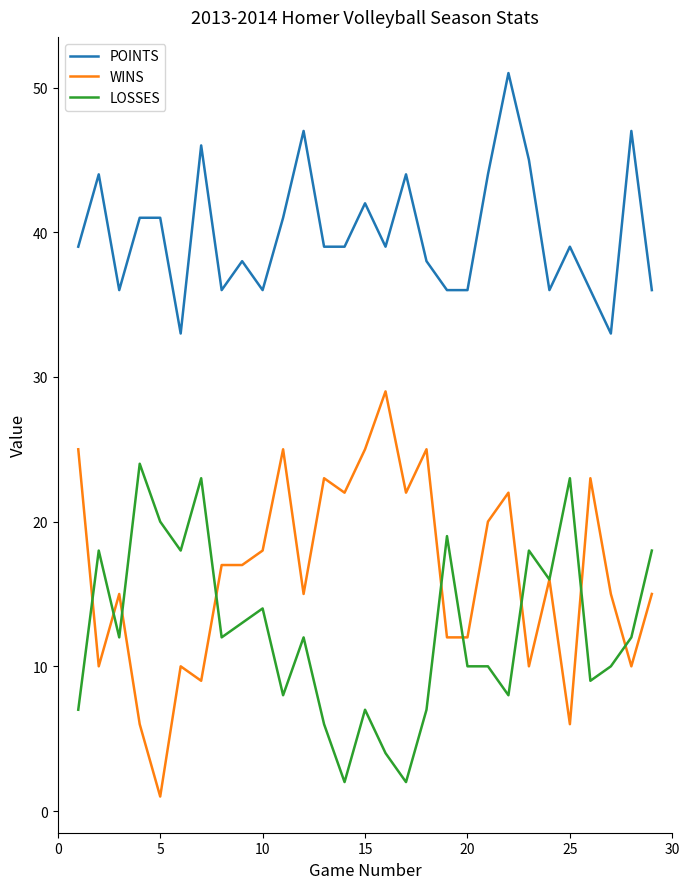

What is the greatest value displayed?

51